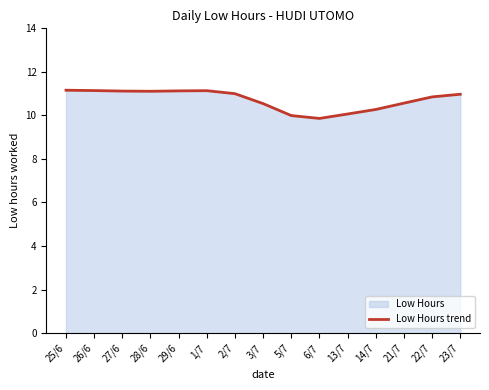

How many values exceed 10?

13